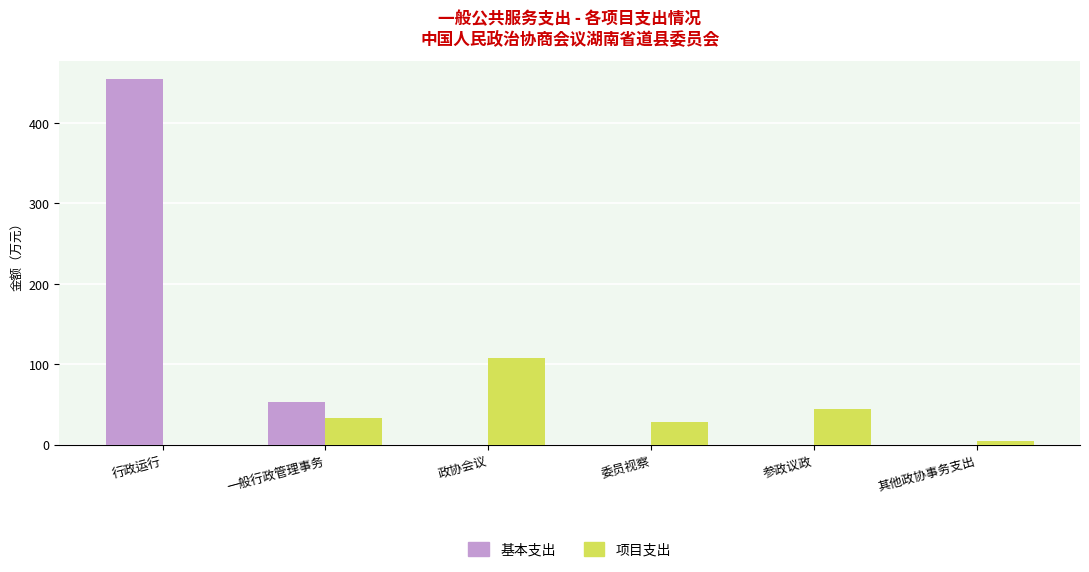

Count the number of categories in the chart.

6